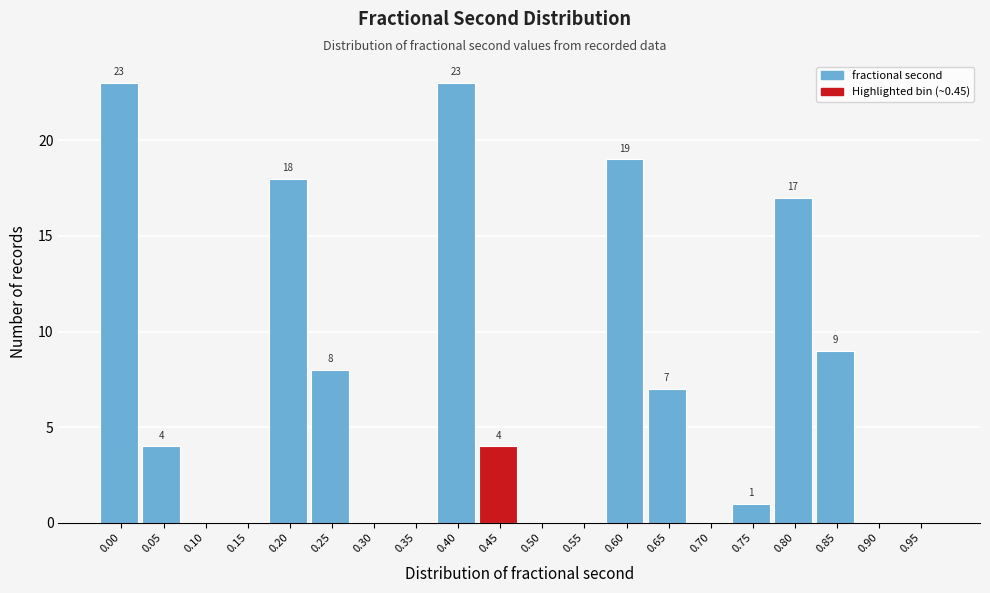

Reading left to right, list all the values displayed in this chart.

0.00=23	0.05=4	0.10=0	0.15=0	0.20=18	0.25=8	0.30=0	0.35=0	0.40=23	0.45=4	0.50=0	0.55=0	0.60=19	0.65=7	0.70=0	0.75=1	0.80=17	0.85=9	0.90=0	0.95=0